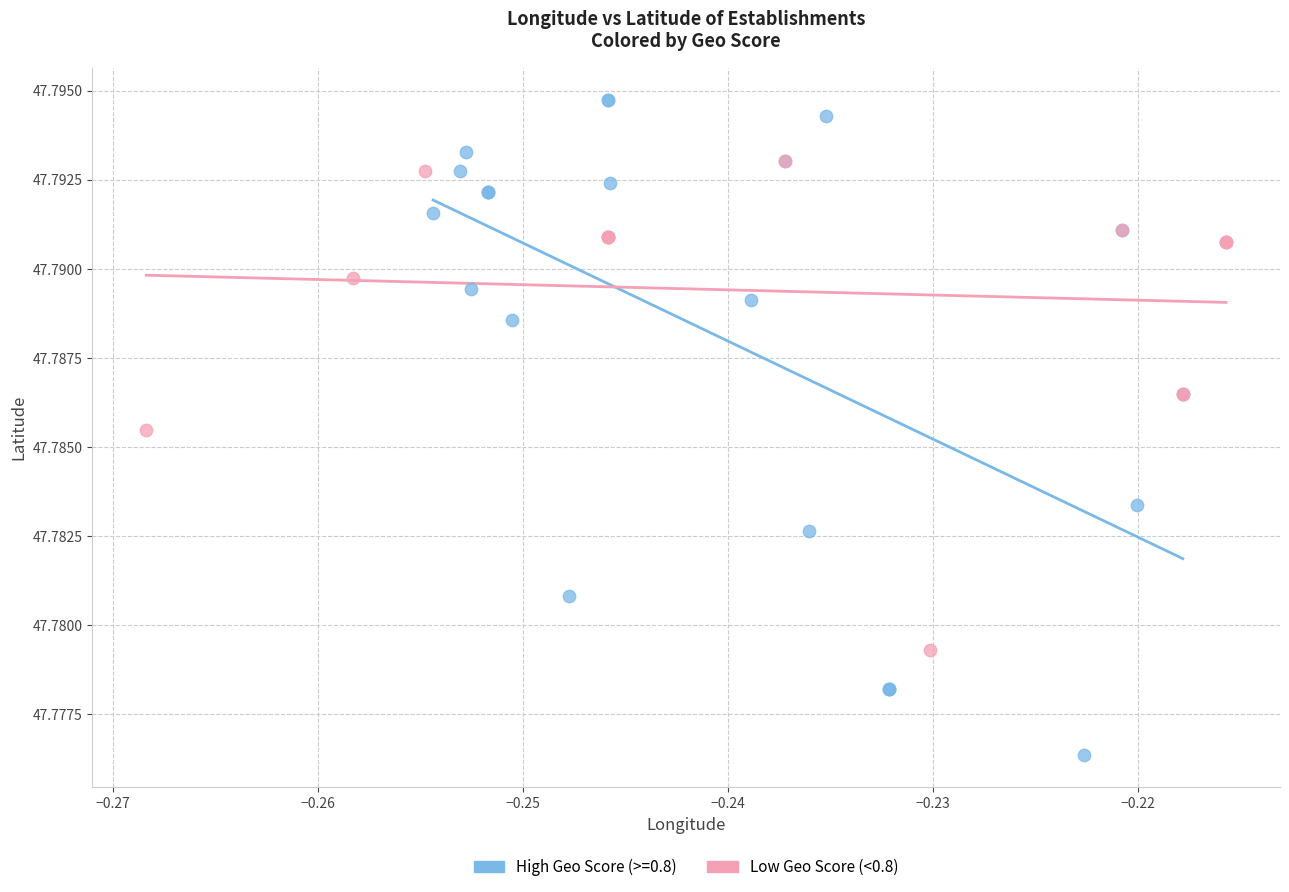

Which series contains the lowest Y value?

High Geo Score (>=0.8)